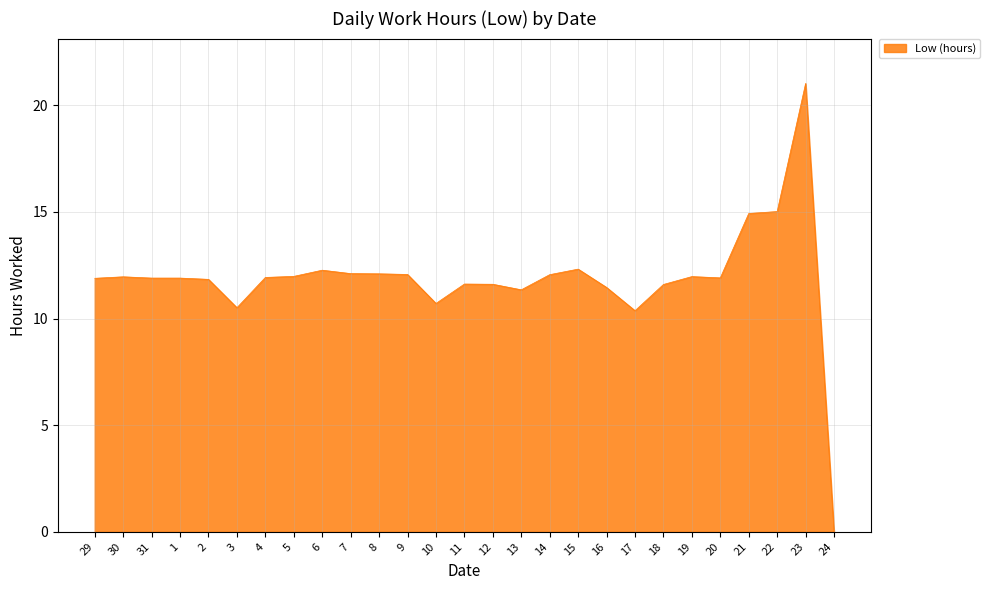

What position from the left is 14?

17